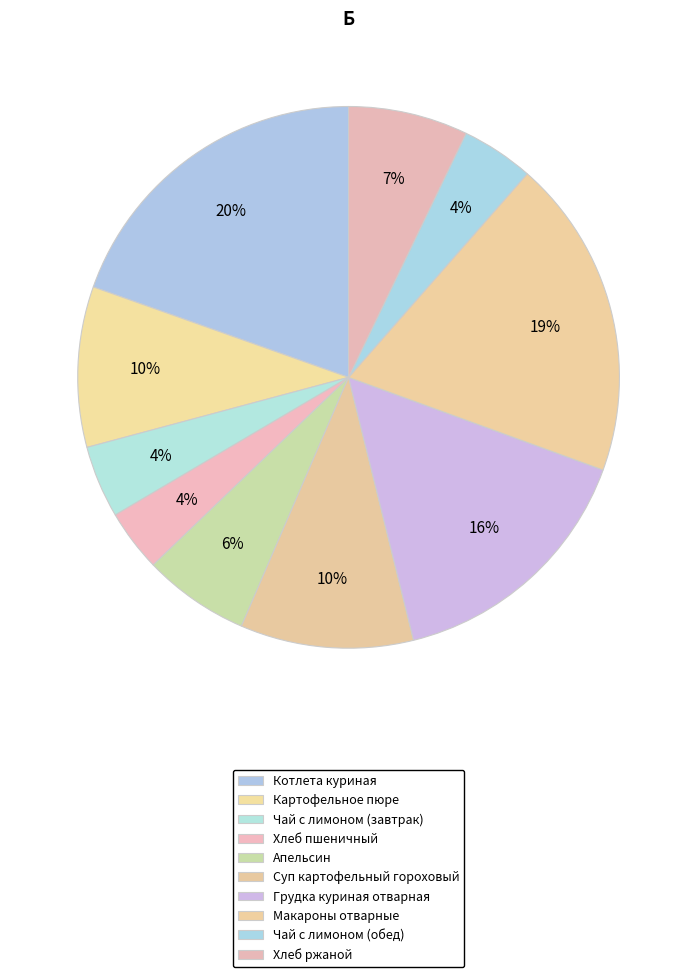

Which slice is the smallest?

Хлеб пшеничный